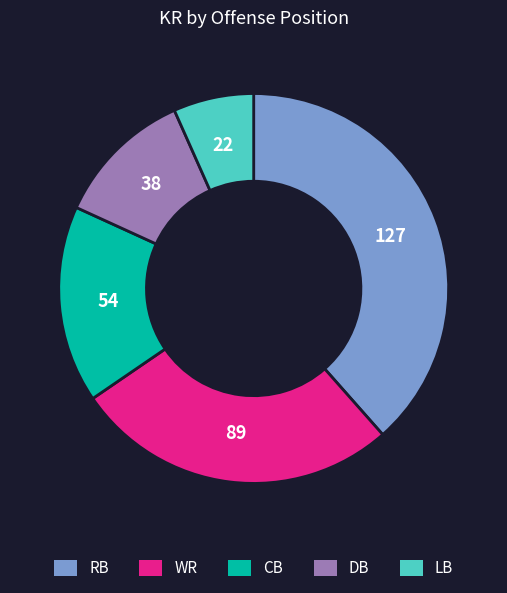

Which category has the biggest portion of the pie?

RB